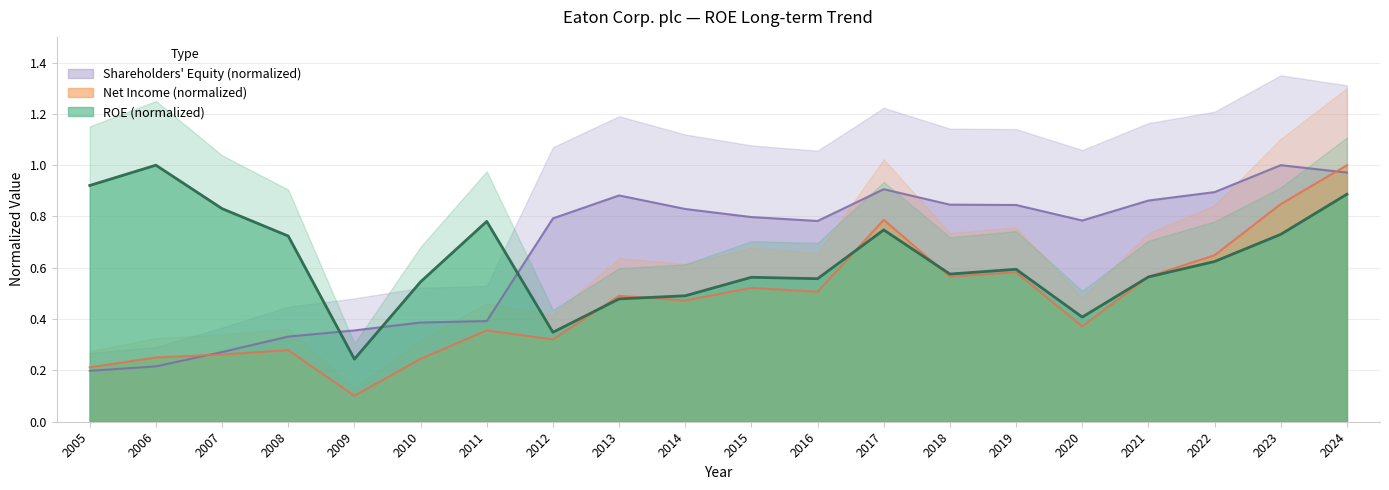

At which label is Net Income (M) closest to 0?

2009